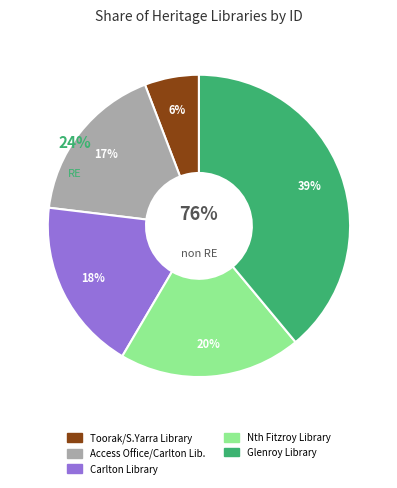

Combined, what portion of the pie is Glenroy Library and Carlton Library?

57.4%